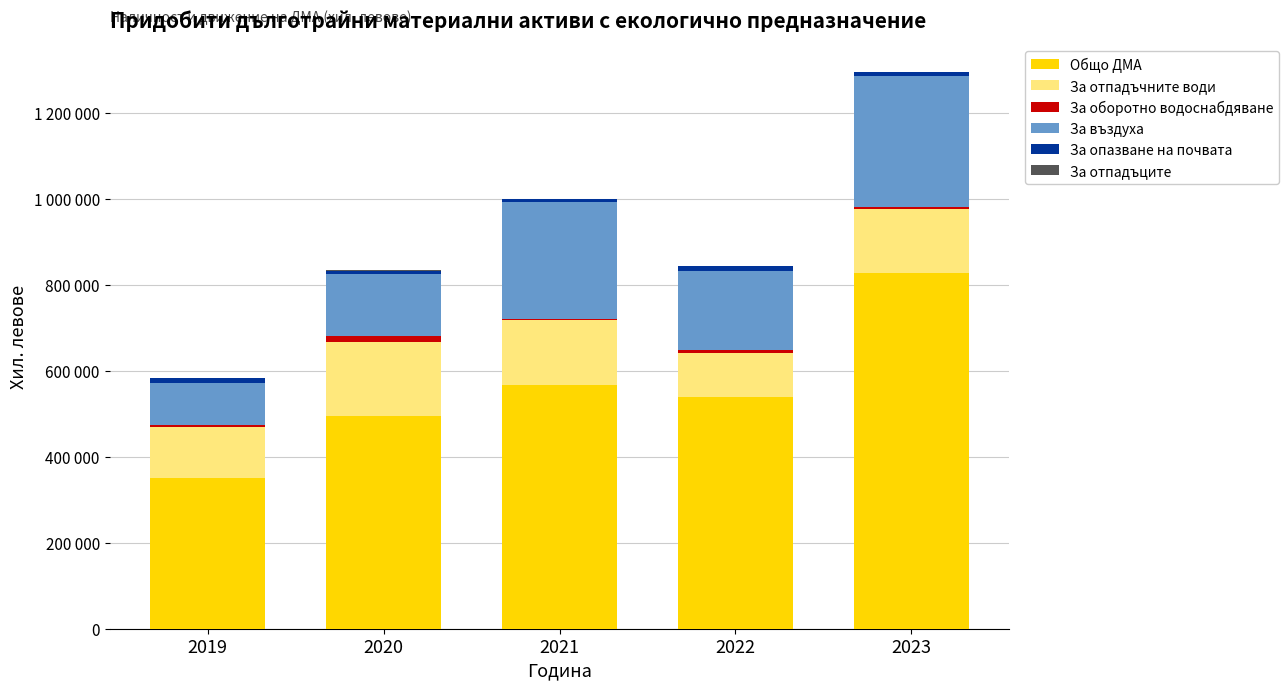

Are the bars grouped side by side (vs. stacked)?

No